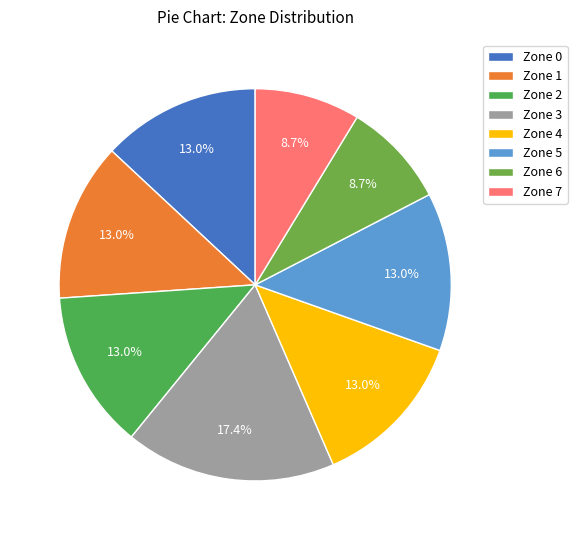

Which slice is the smallest?

Zone 6